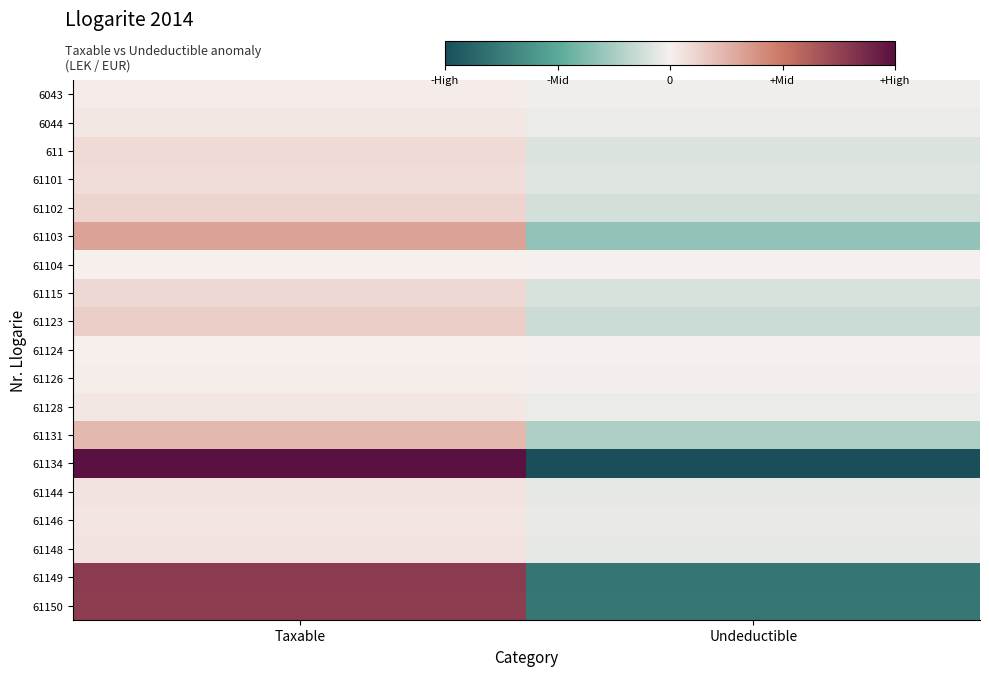

How many distinct data groups are displayed?

19